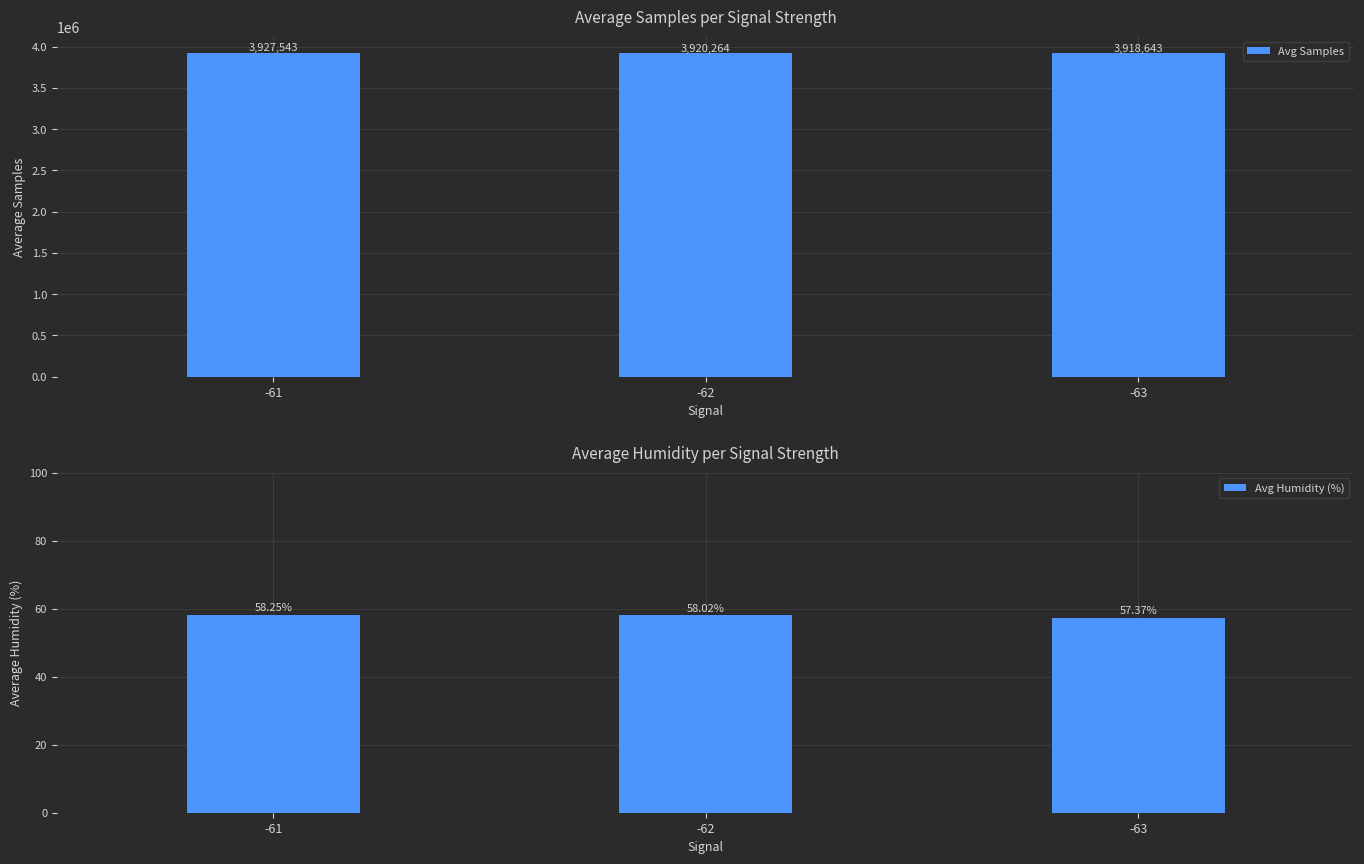

Rank the categories by Avg Samples value from lowest to highest.

-63, -62, -61